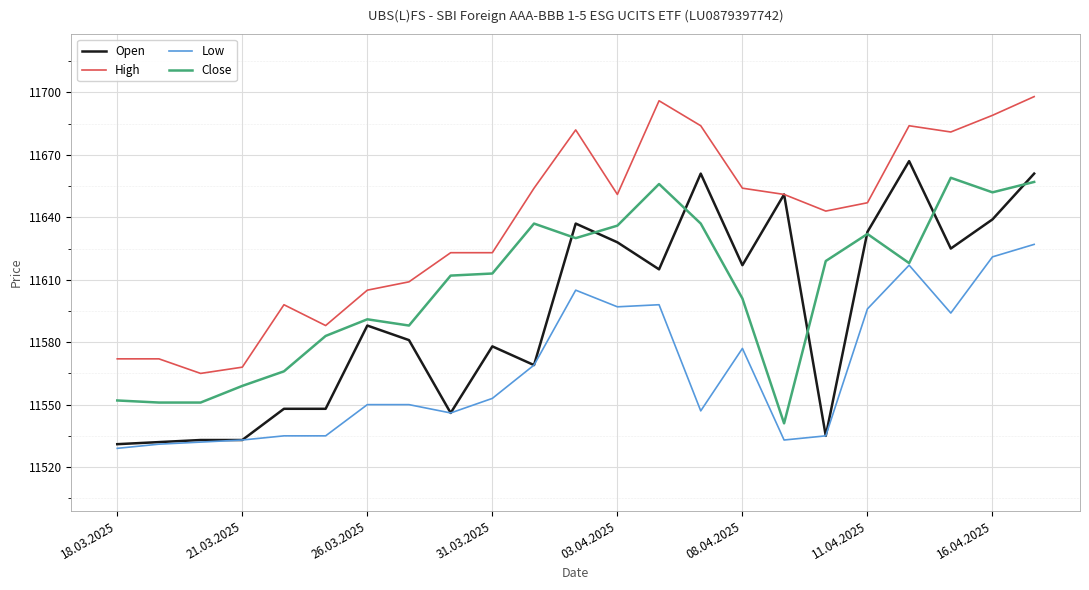

Which series has the largest total across all categories?

High